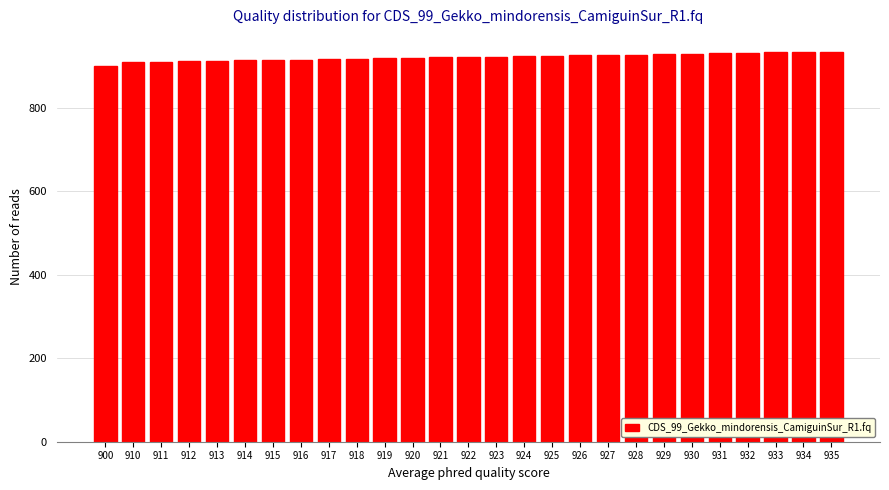

What is the sum of all values?

24885